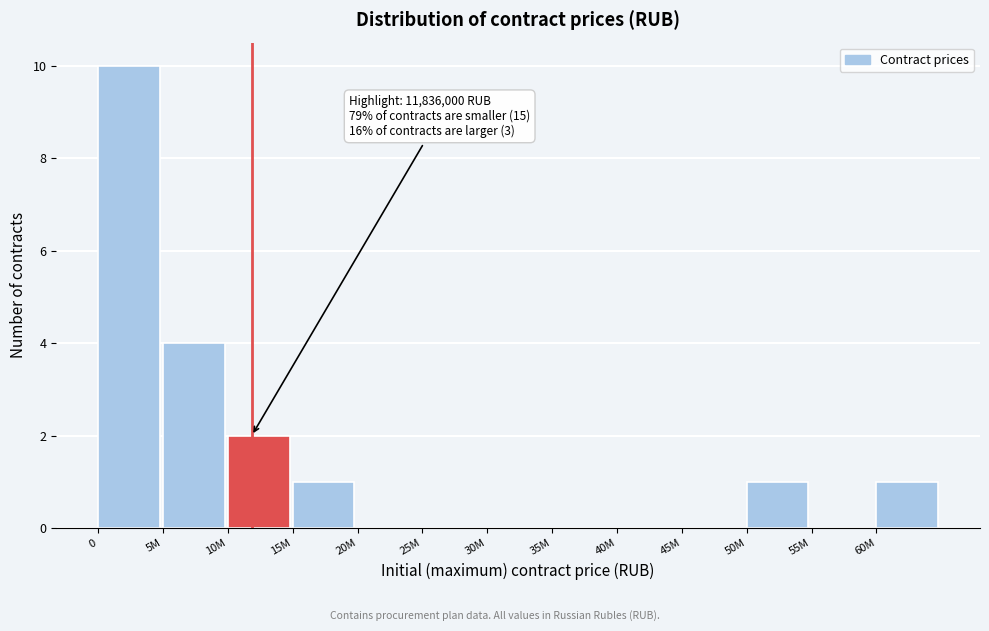

Reading left to right, extract all data points from this chart.

0=10	5M=4	10M=2	15M=1	20M=0	25M=0	30M=0	35M=0	40M=0	45M=0	50M=1	55M=0	60M=1